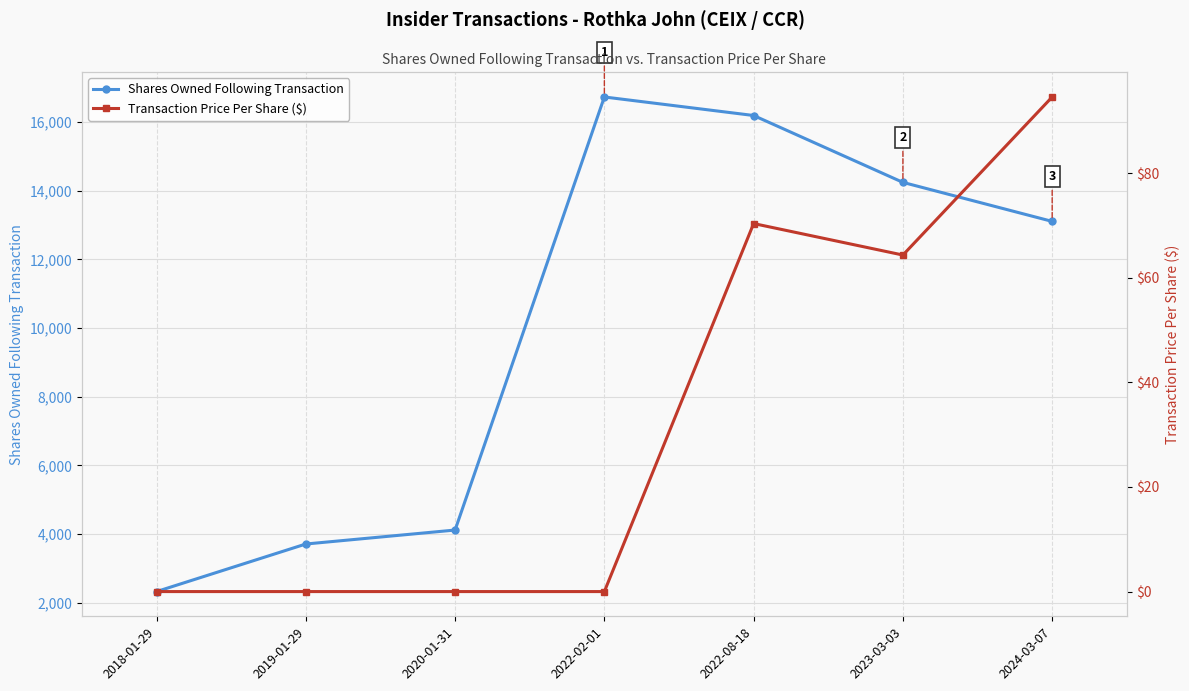

Where does the Shares Owned Following Transaction series first go above 13108?

2022-02-01